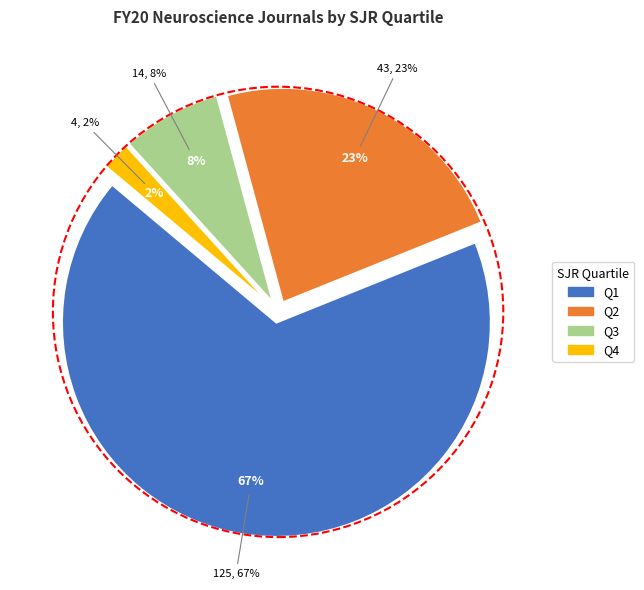

Count the number of slices in the pie.

4